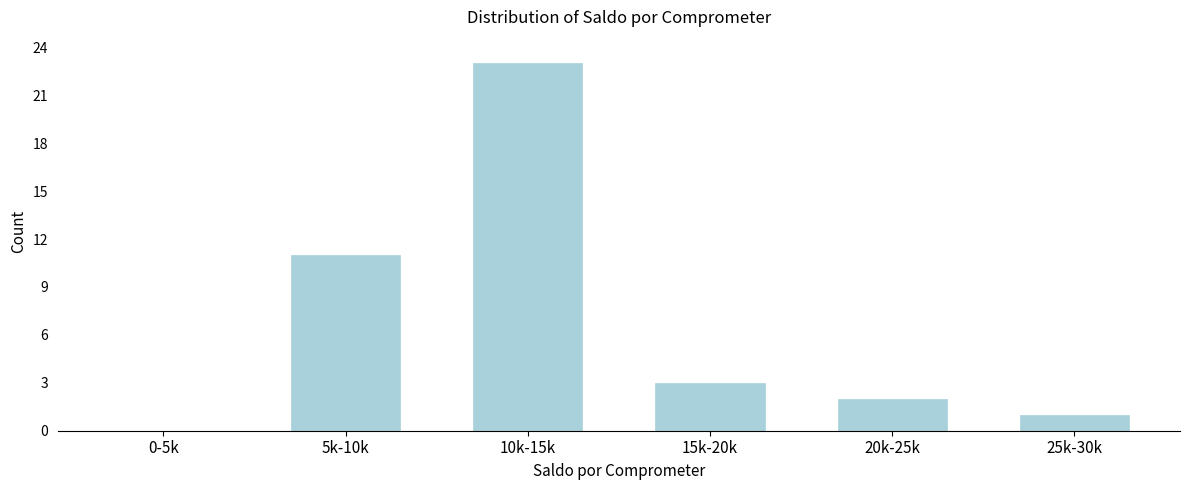

Reading right to left, transcribe all the data shown in this chart.

25k-30k=1	20k-25k=2	15k-20k=3	10k-15k=23	5k-10k=11	0-5k=0